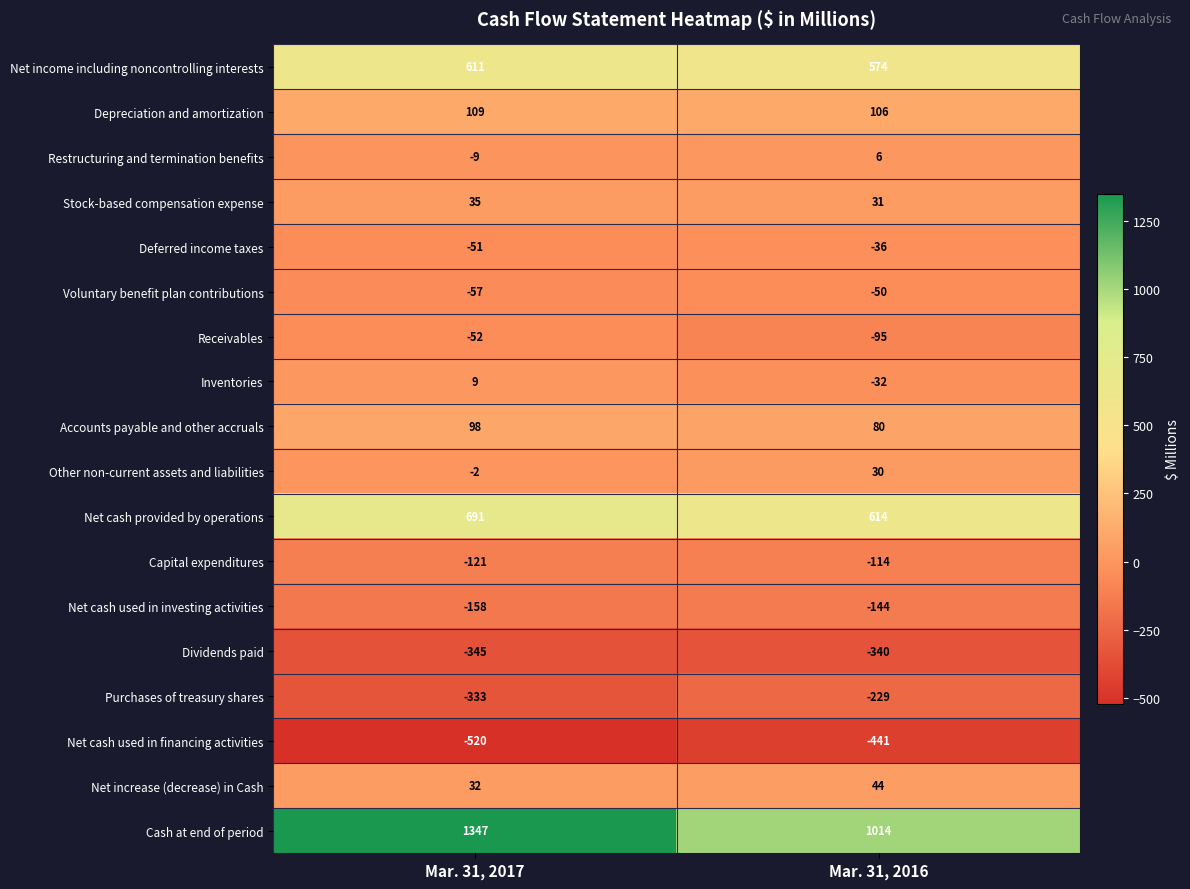

List the labels in order of Accounts payable and other accruals value, smallest first.

Mar. 31, 2016, Mar. 31, 2017